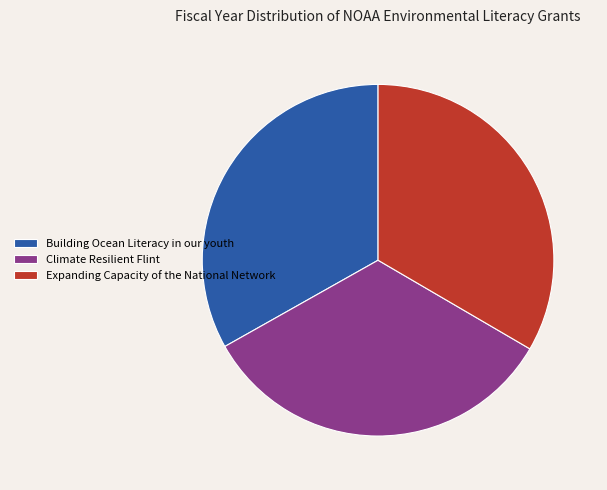

What is the ratio of the value at Climate Resilient Flint to the value at Expanding Capacity of the National Network?

1.0